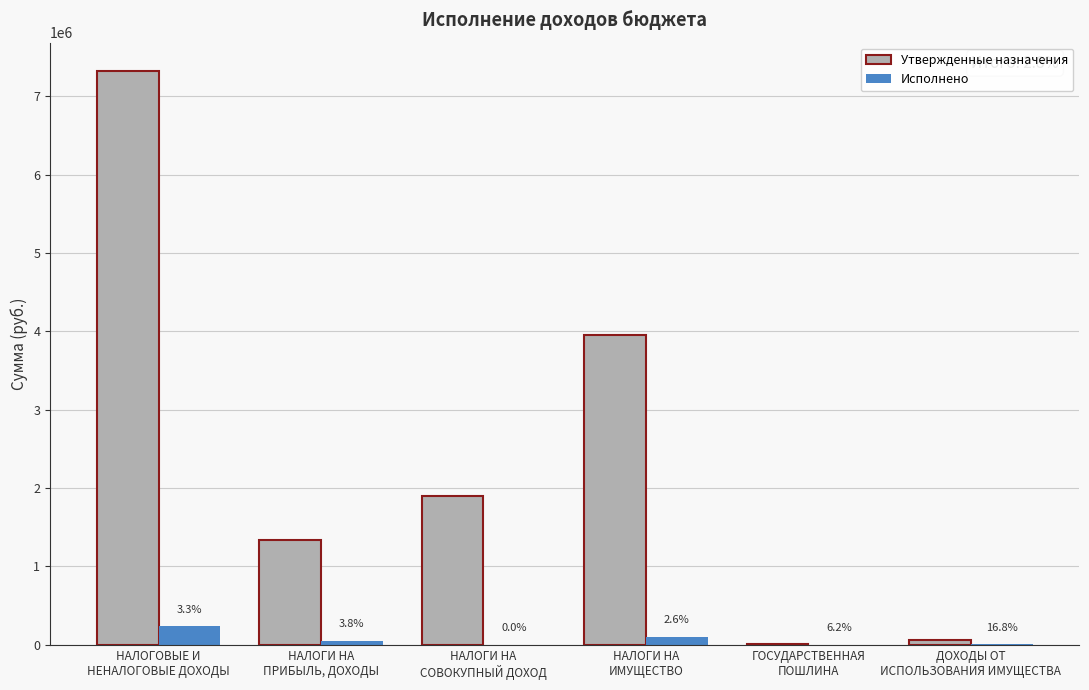

What is the sum of all Утвержденные назначения values?

14579100.0